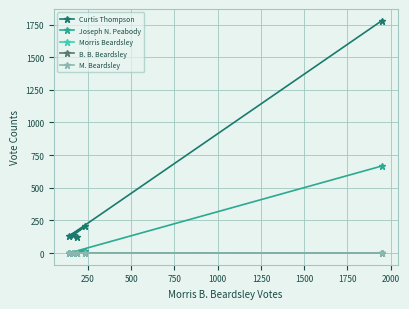

The Curtis Thompson series shows 170 at 1000. True or false?

False